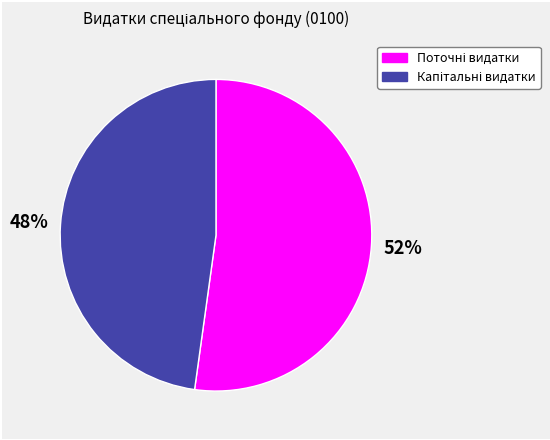

To the nearest percent, what is the difference between the largest and smallest slice percentages?

4%